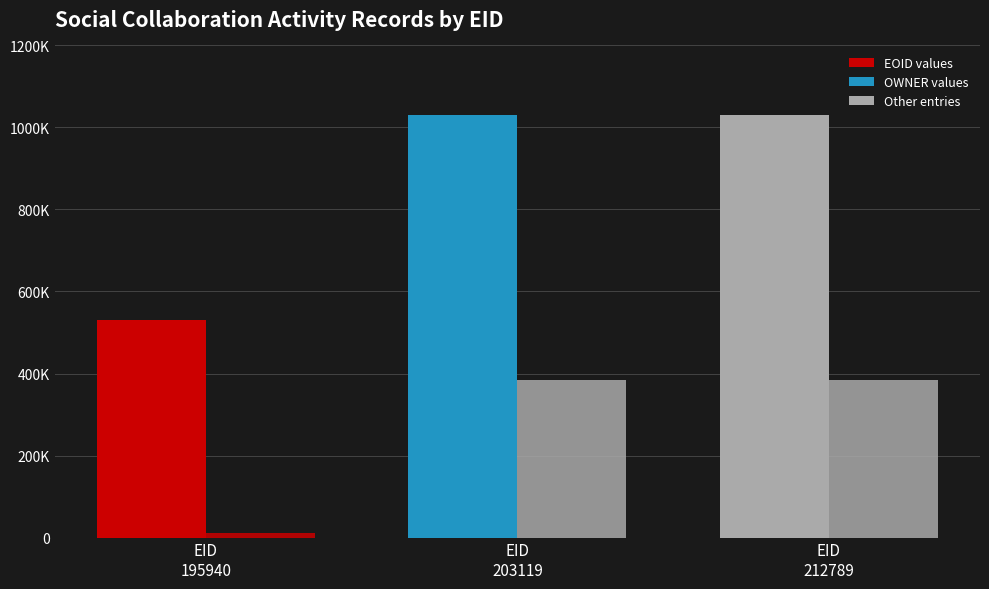

Reading left to right, list all the values displayed in this chart.

EOID: 530081	1030202	1030203
MAPTO: 0	0	0
YEAR: 2009	2009	2009
OWNER: 11078	383220	383220